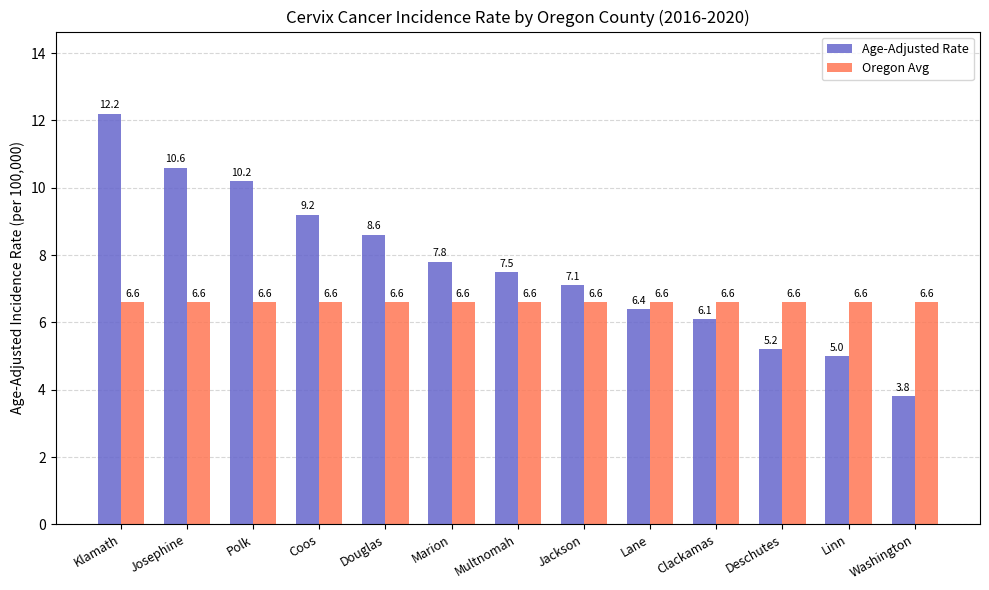

What value does the Oregon Avg series have at Josephine?

6.6